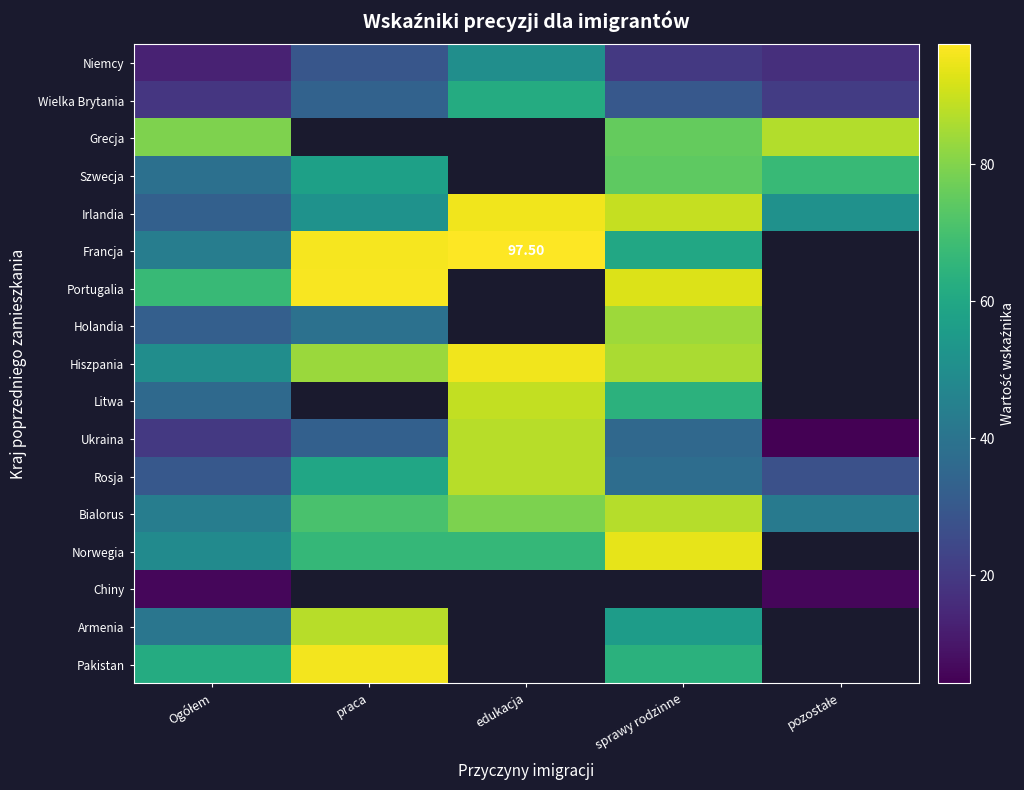

Is it true that Litwa equals 89.1 at edukacja?

True